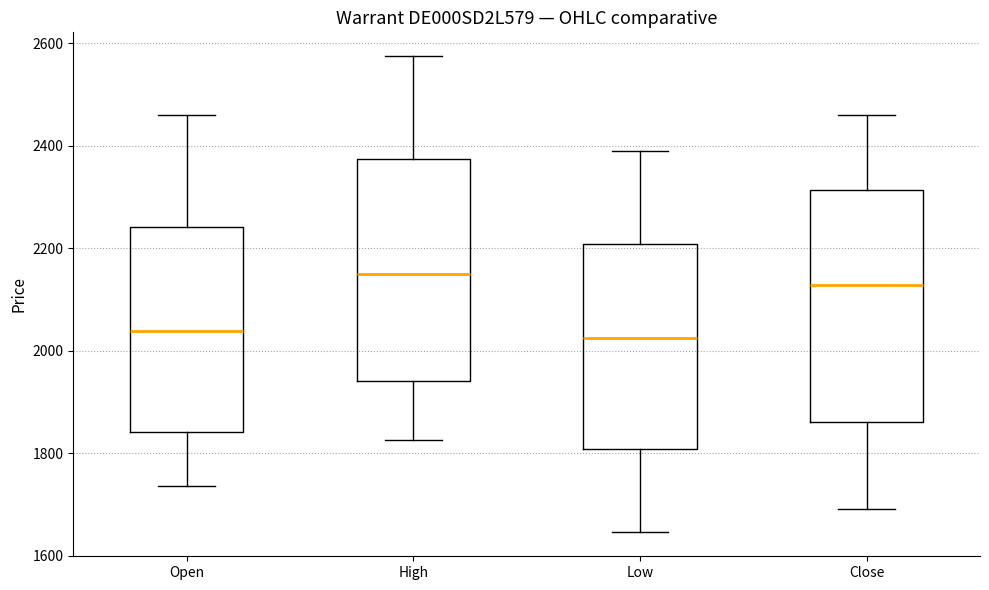

Where is the lower edge of the box for Open on the y-axis? The values are not printed on the chart, so give them approximately, as read against the axis.

1840